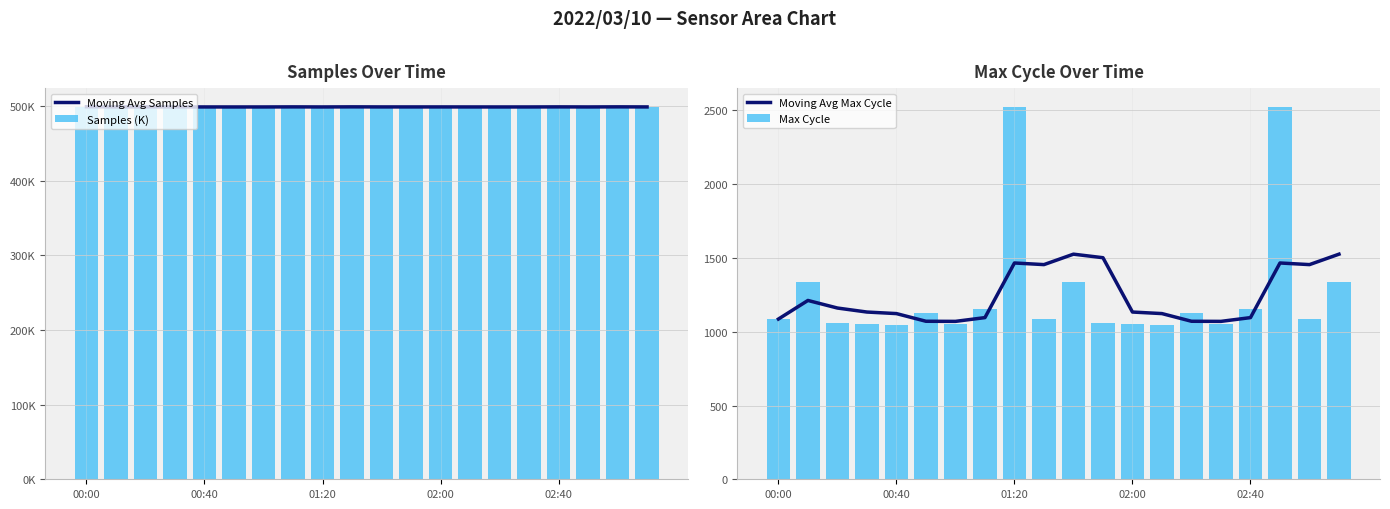

How many groups of bars are there?

20